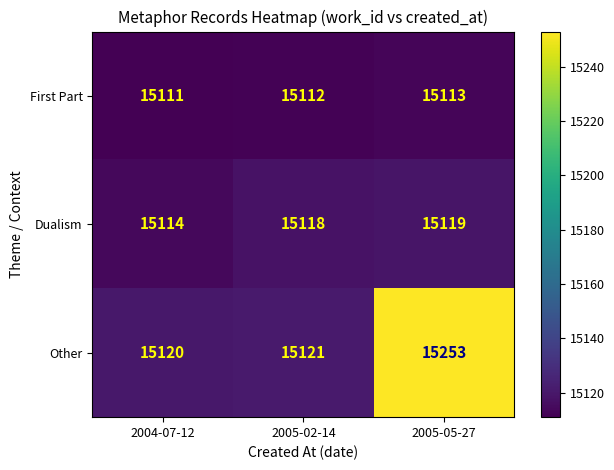

What is the sum of all Dualism values?

45351